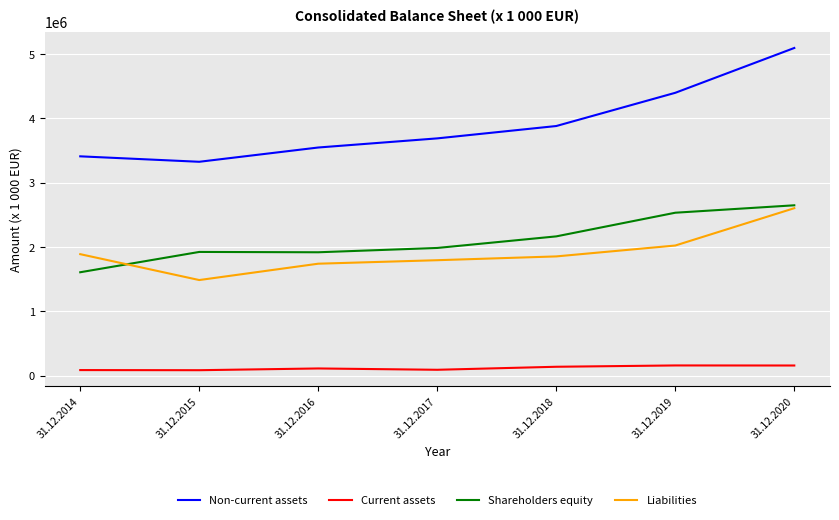

Which series changed the most between 31.12.2015 and 31.12.2018?

Non-current assets